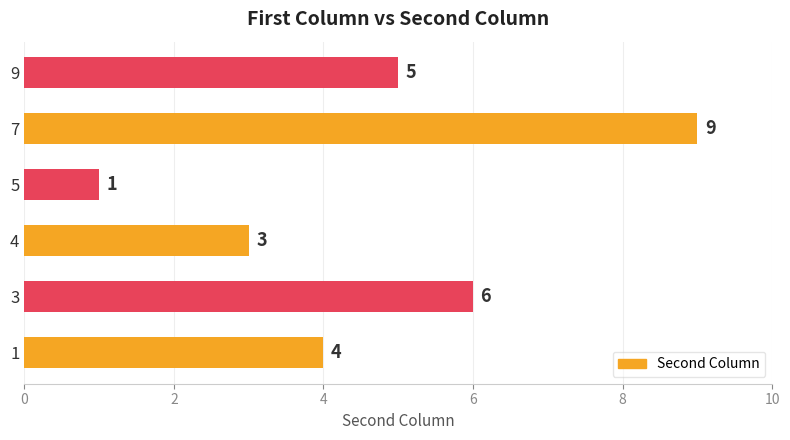

What is the average value?

5